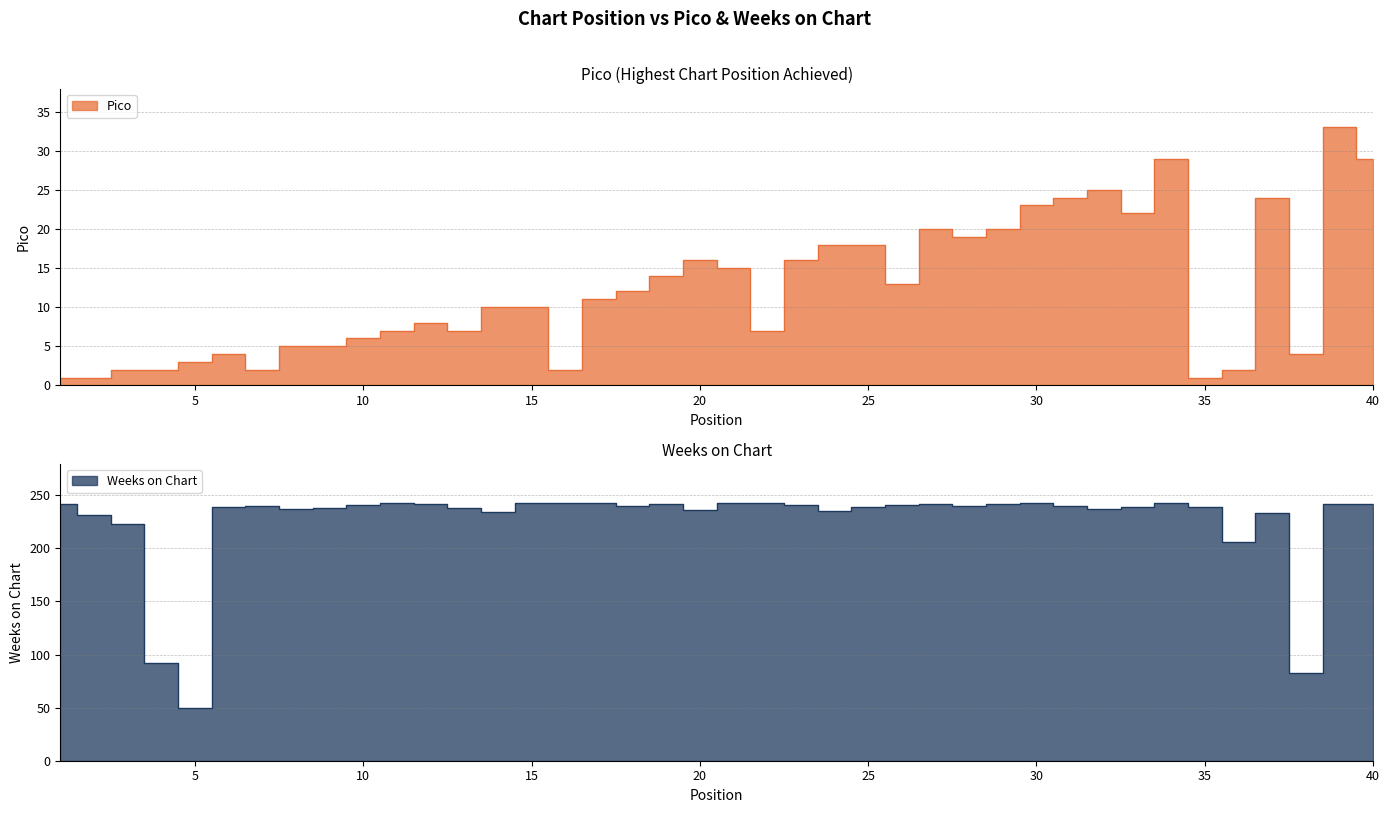

What is the sum of the Weeks on Chart values at 31 and 14?

474